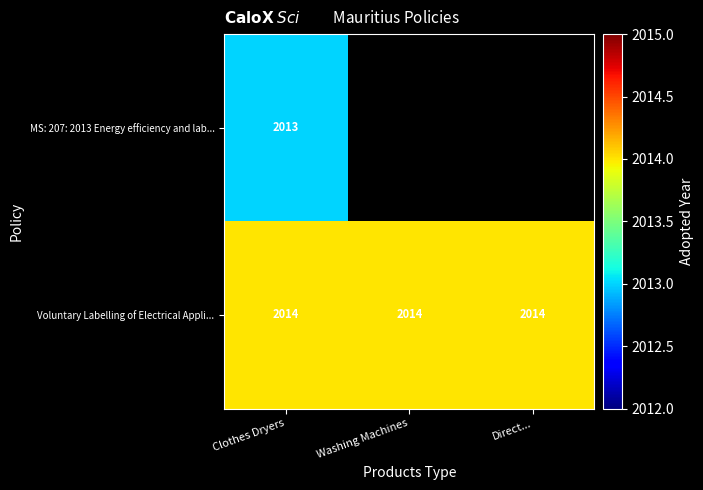

Rank the series at Clothes Dryers from lowest to highest value.

MS: 207: 2013 Energy efficiency and lab..., Voluntary Labelling of Electrical Appli...